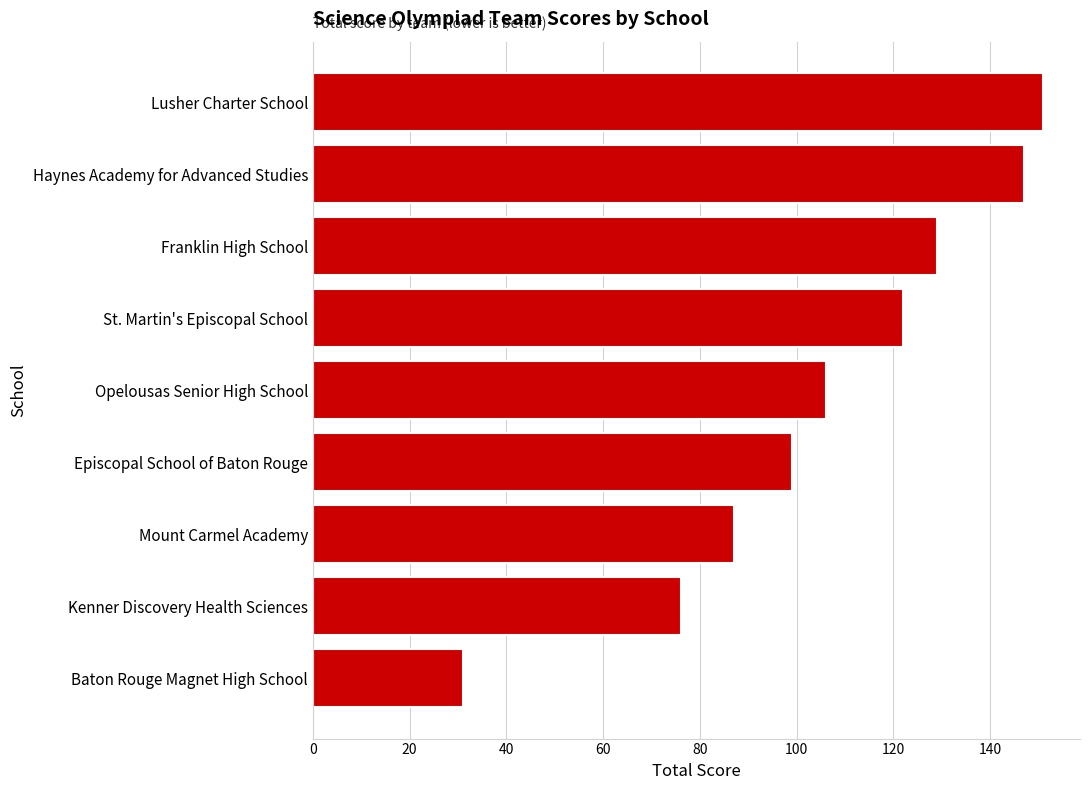

Which has a higher value, Baton Rouge Magnet High School or Lusher Charter School?

Lusher Charter School